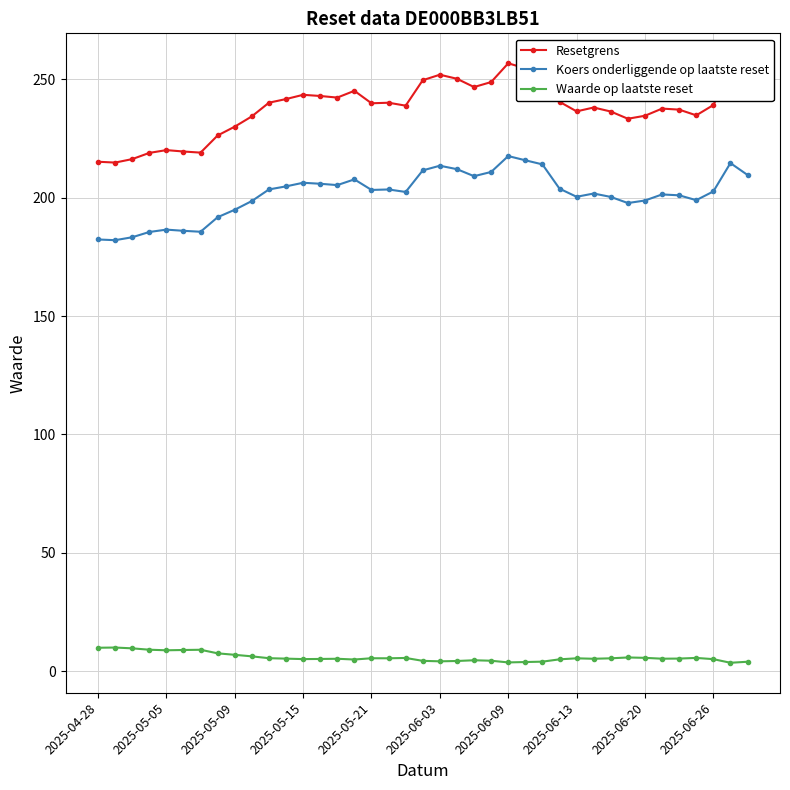

Which series has the largest total across all categories?

Resetgrens